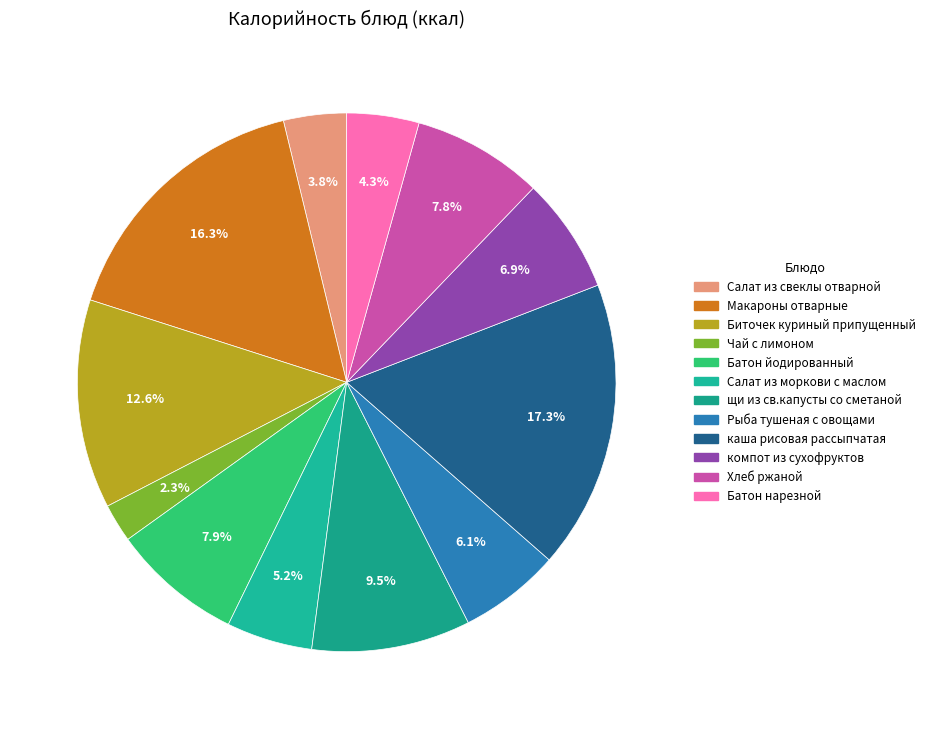

What is the smallest slice in the pie chart?

Чай с лимоном